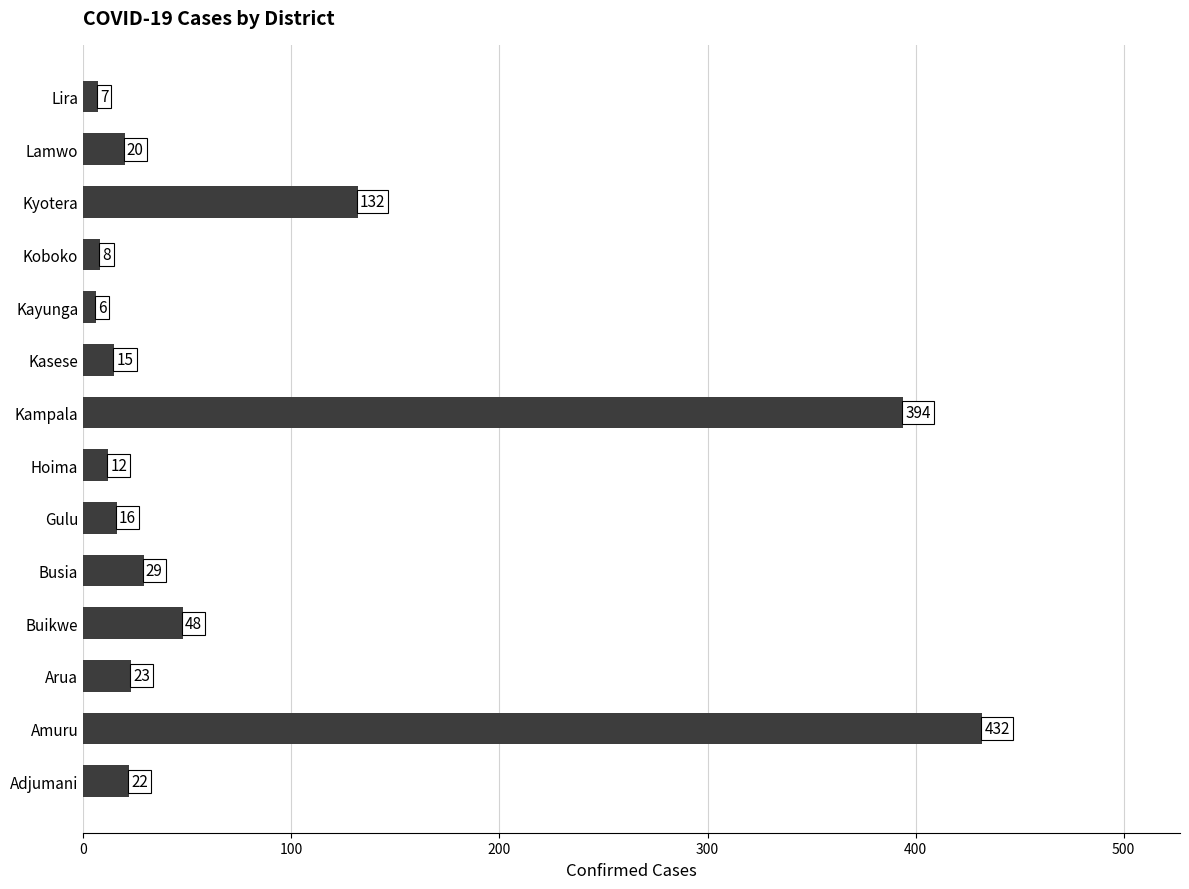

What value does the data have at Gulu?

16